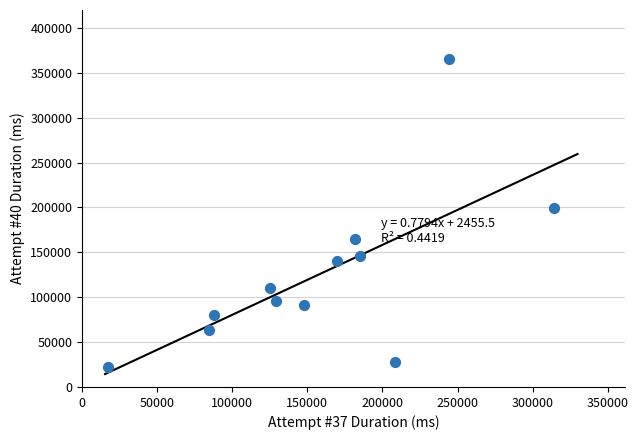

What Y value in the scatter plot is closest to 193535?

199343